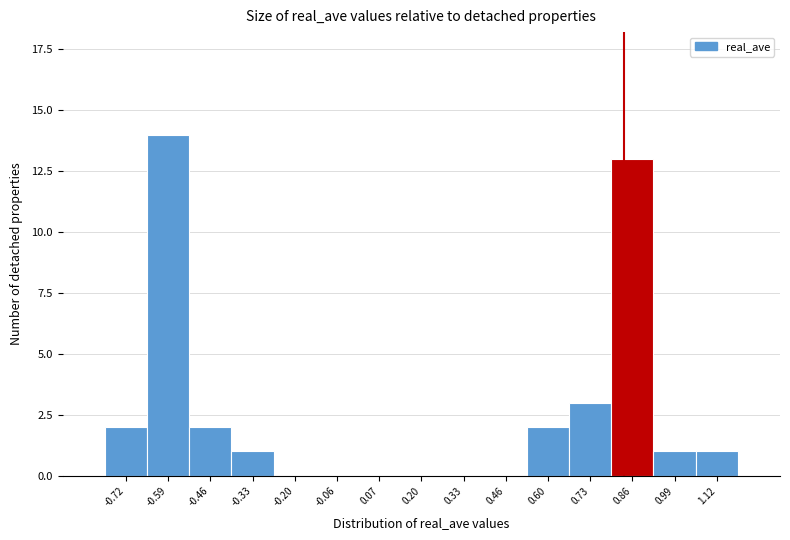

Reading right to left, transcribe all the data shown in this chart.

1.12=1	0.99=1	0.86=13	0.73=3	0.60=2	0.46=0	0.33=0	0.20=0	0.07=0	-0.06=0	-0.20=0	-0.33=1	-0.46=2	-0.59=14	-0.72=2